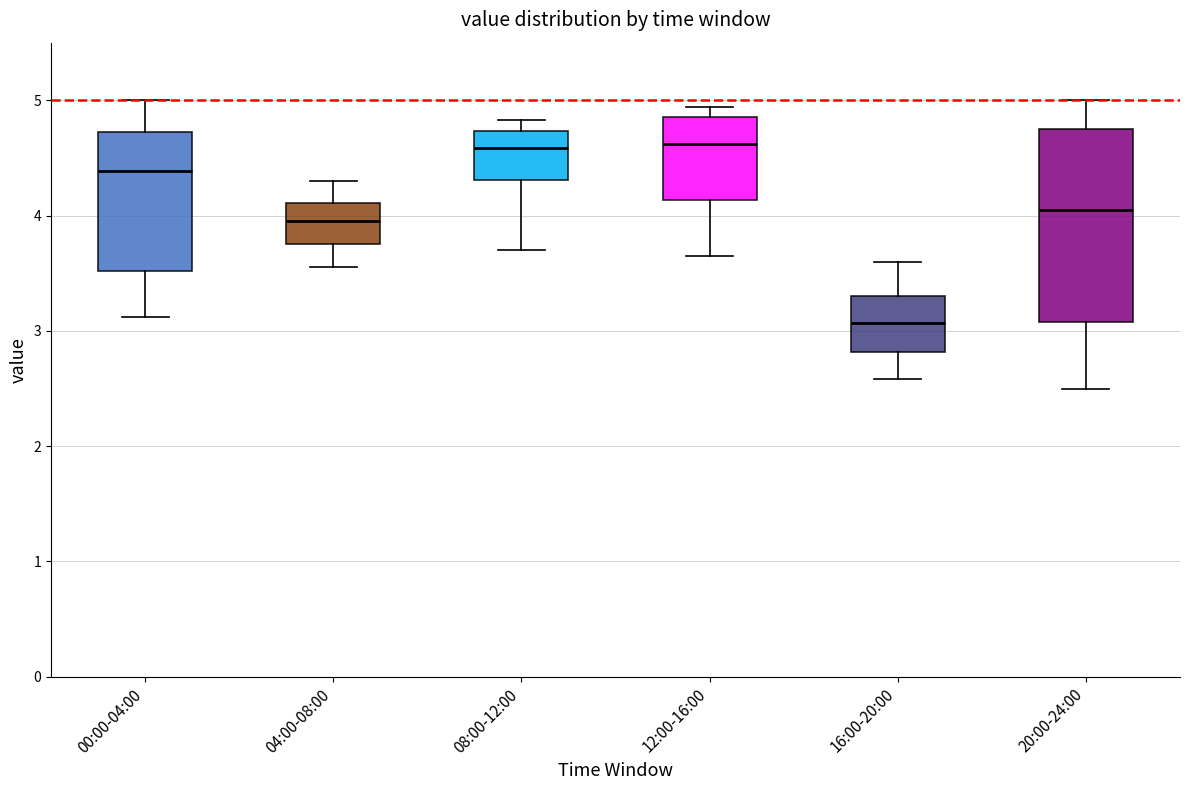

Reading left to right, read every box against the y-axis: the position of its median line, the range the box covers, and the ends of its whiskers. The values are not printed on the chart, so give them approximately, as read against the axis.

00:00-04:00: median 4.4, box 3.5 to 4.7, whiskers 3.1 to 5.0
04:00-08:00: median 4.0, box 3.8 to 4.1, whiskers 3.6 to 4.3
08:00-12:00: median 4.6, box 4.3 to 4.7, whiskers 3.7 to 4.8
12:00-16:00: median 4.6, box 4.1 to 4.9, whiskers 3.7 to 4.9 (just above the box's upper edge)
16:00-20:00: median 3.1, box 2.8 to 3.3, whiskers 2.6 to 3.6
20:00-24:00: median 4.1, box 3.1 to 4.8, whiskers 2.5 to 5.0